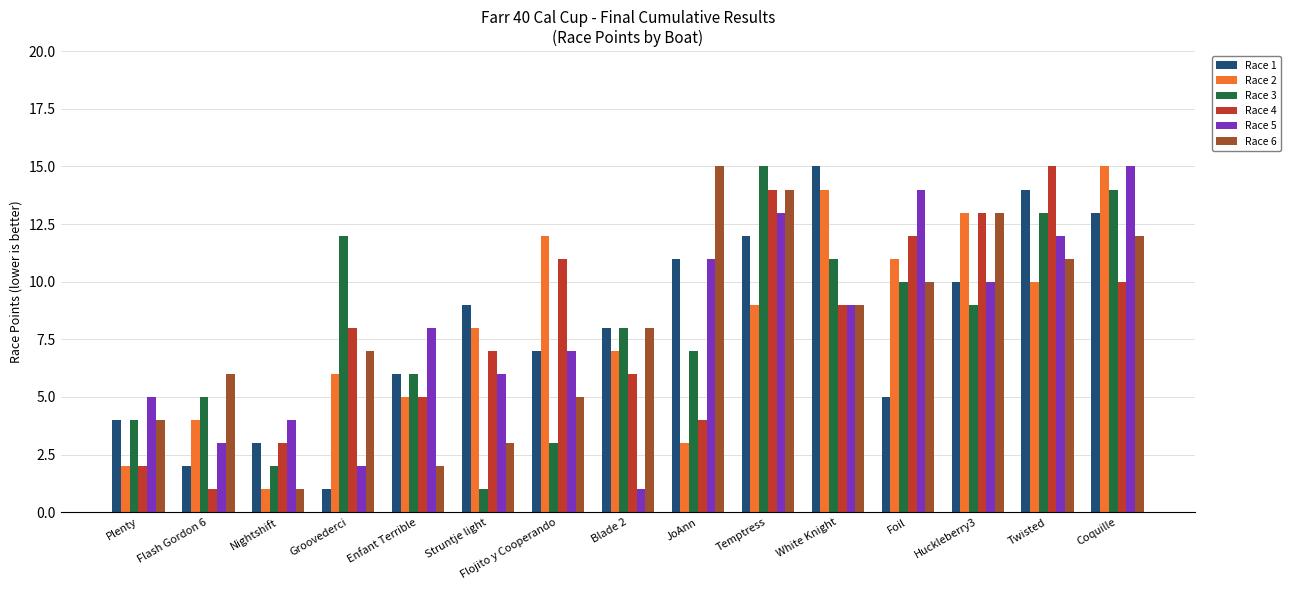

List the labels in order of Race 6 value, smallest first.

Nightshift, Enfant Terrible, Struntje light, Plenty, Flojito y Cooperando, Flash Gordon 6, Groovederci, Blade 2, White Knight, Foil, Twisted, Coquille, Huckleberry3, Temptress, JoAnn